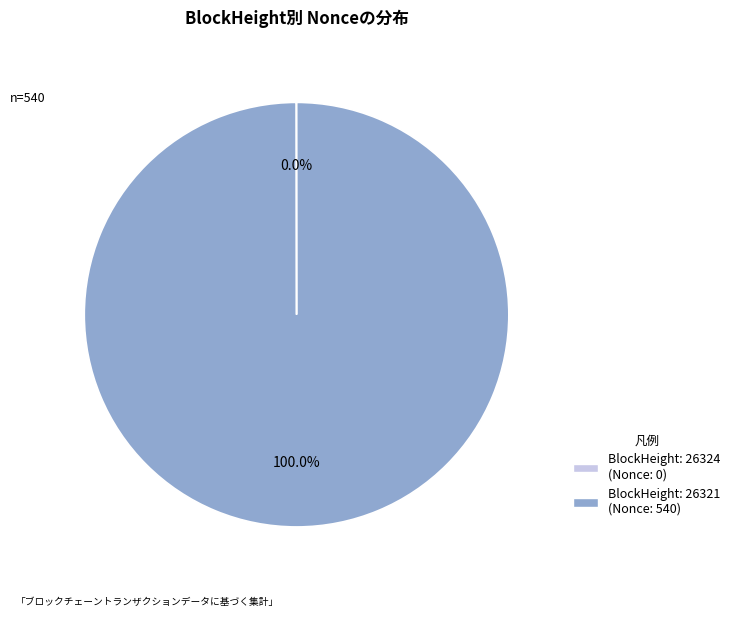

Does any single category account for the majority?

Yes